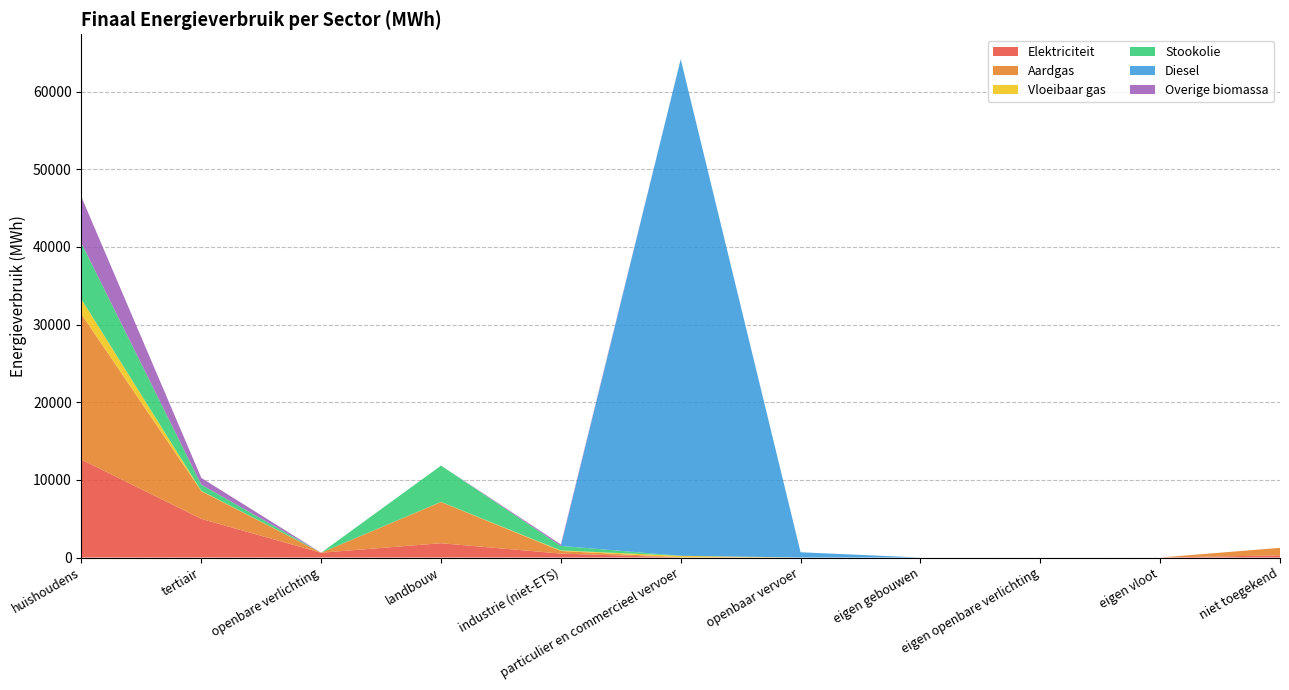

Reading left to right, extract all data points from this chart.

Elektriciteit: huishoudens=12612.1	tertiair=4974.5	openbare verlichting=619.4	landbouw=1842.0	industrie (niet-ETS)=505.1	particulier en commercieel vervoer=8.4	openbaar vervoer=0.0	eigen gebouwen=0.0	eigen openbare verlichting=0.0	eigen vloot=0.0	niet toegekend=283.6
Aardgas: huishoudens=18737.2	tertiair=3571.1	openbare verlichting=0.0	landbouw=5307.7	industrie (niet-ETS)=337.6	particulier en commercieel vervoer=26.4	openbaar vervoer=0.0	eigen gebouwen=0.0	eigen openbare verlichting=0.0	eigen vloot=0.0	niet toegekend=964.0
Vloeibaar gas: huishoudens=1907.0	tertiair=50.7	openbare verlichting=0.0	landbouw=17.1	industrie (niet-ETS)=66.3	particulier en commercieel vervoer=183.3	openbaar vervoer=0.0	eigen gebouwen=0.0	eigen openbare verlichting=0.0	eigen vloot=0.0	niet toegekend=0.0
Stookolie: huishoudens=7217.6	tertiair=790.6	openbare verlichting=0.0	landbouw=4673.4	industrie (niet-ETS)=586.1	particulier en commercieel vervoer=0.0	openbaar vervoer=0.0	eigen gebouwen=0.0	eigen openbare verlichting=0.0	eigen vloot=0.0	niet toegekend=0.0
Diesel: huishoudens=0.0	tertiair=0.0	openbare verlichting=0.0	landbouw=0.0	industrie (niet-ETS)=0.0	particulier en commercieel vervoer=63959.1	openbaar vervoer=677.7	eigen gebouwen=0.0	eigen openbare verlichting=0.0	eigen vloot=0.0	niet toegekend=0.0
Overige biomassa: huishoudens=5955.8	tertiair=866.7	openbare verlichting=0.0	landbouw=0.0	industrie (niet-ETS)=195.8	particulier en commercieel vervoer=0.0	openbaar vervoer=0.0	eigen gebouwen=0.0	eigen openbare verlichting=0.0	eigen vloot=0.0	niet toegekend=0.0